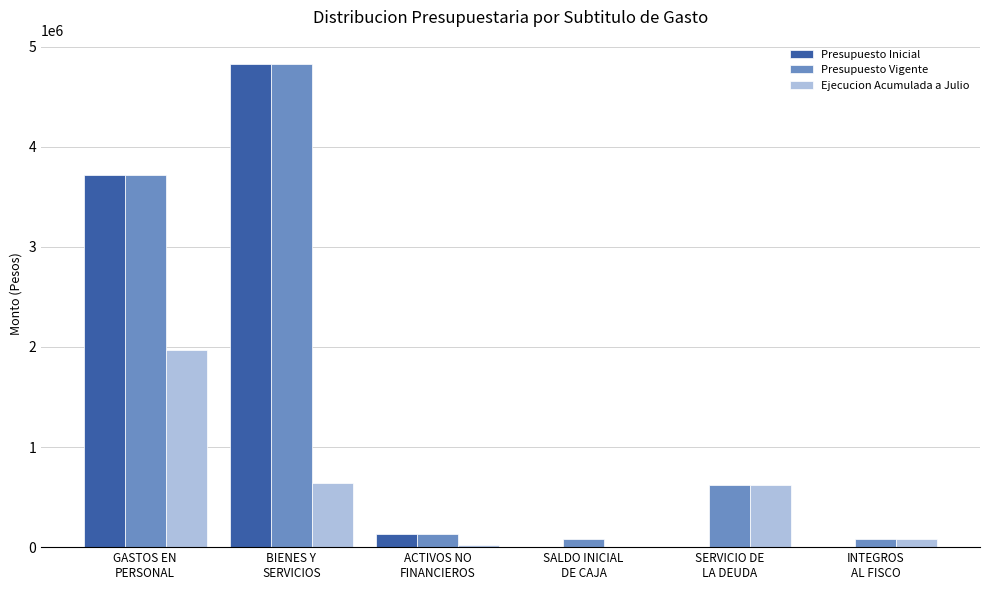

What is the greatest value displayed?

4828979